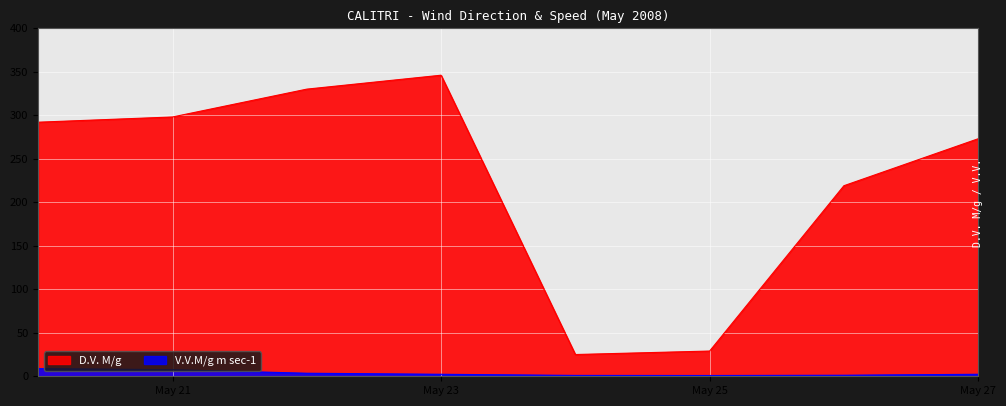

Reading right to left, what are all the values shown in this chart?

D.V. M/g: 273.0	219.0	29.0	25.0	346.0	330.0	298.0	292.0
V.V.M/g m sec-1: 2.3	1.2	0.9	1.0	2.3	3.5	7.6	8.8